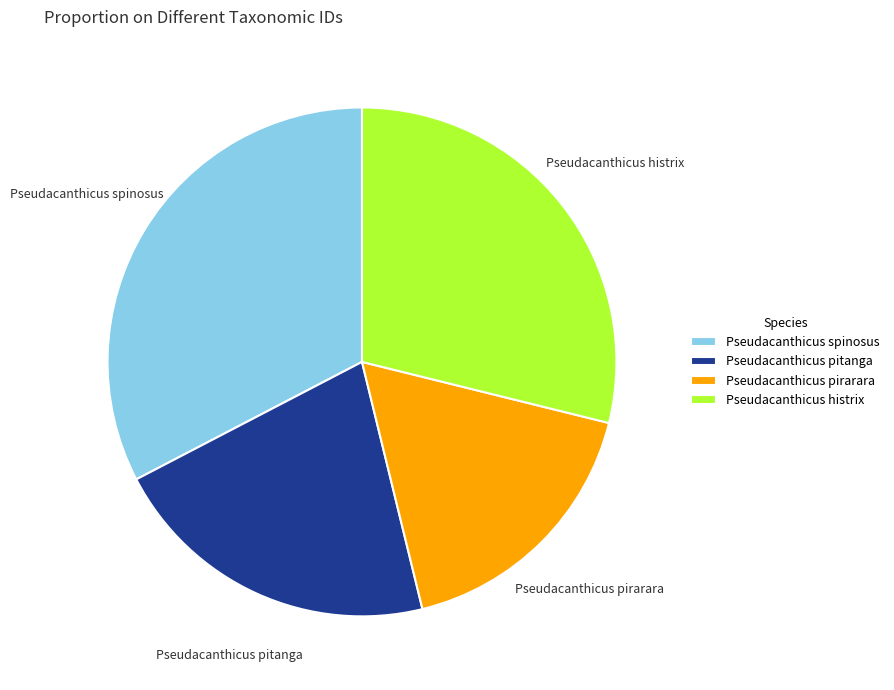

Rank the categories by value from lowest to highest.

Pseudacanthicus pirarara, Pseudacanthicus pitanga, Pseudacanthicus histrix, Pseudacanthicus spinosus